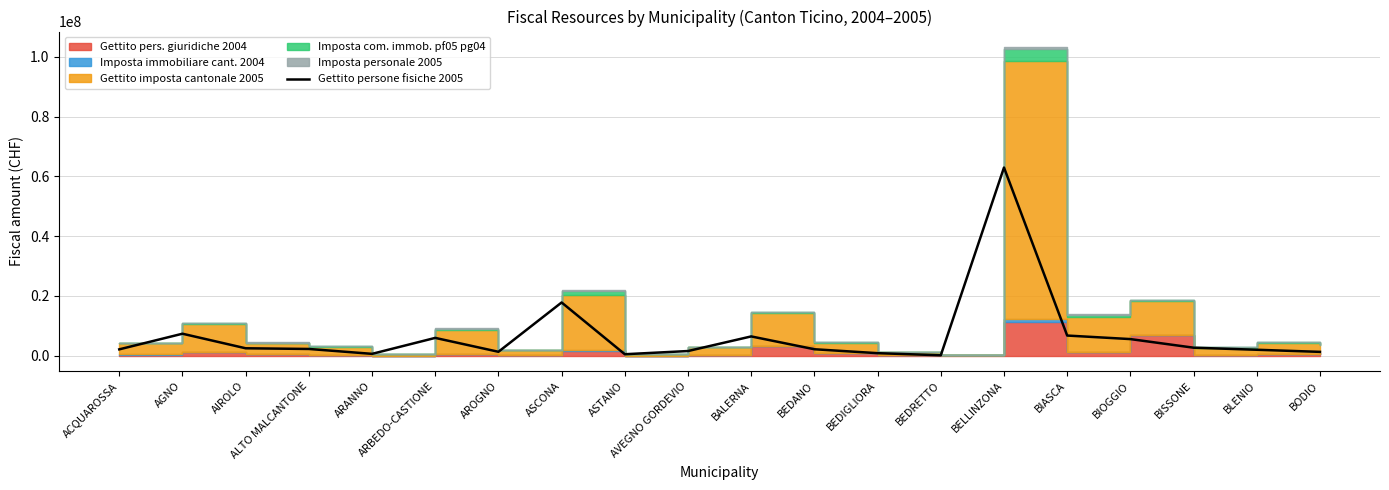

Reading left to right, transcribe all the data shown in this chart.

2078916	7312371	2439464	2210759	575255	5915221	1265703	17768516	447304	1516793	6409070	2114478	802848	96224	62925592	6700019	5515553	2634588	1941691	1238649